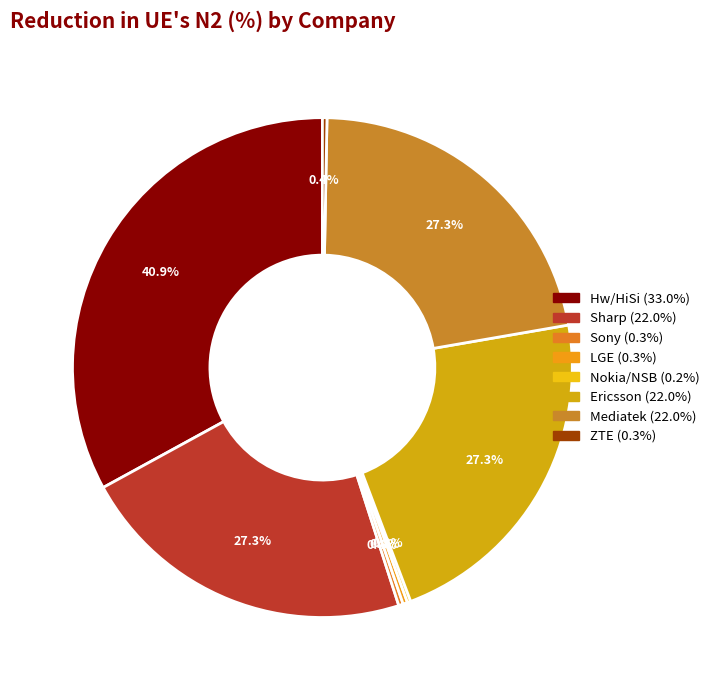

Is it true that Nokia/NSB is 8% of the pie?

False